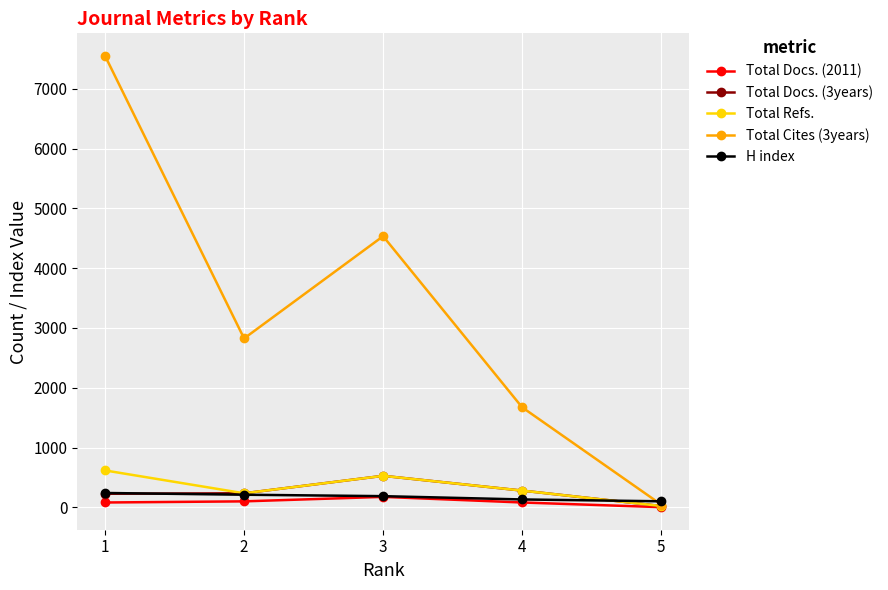

True or false: Total Docs. (3years) and H index intersect in this chart.

True